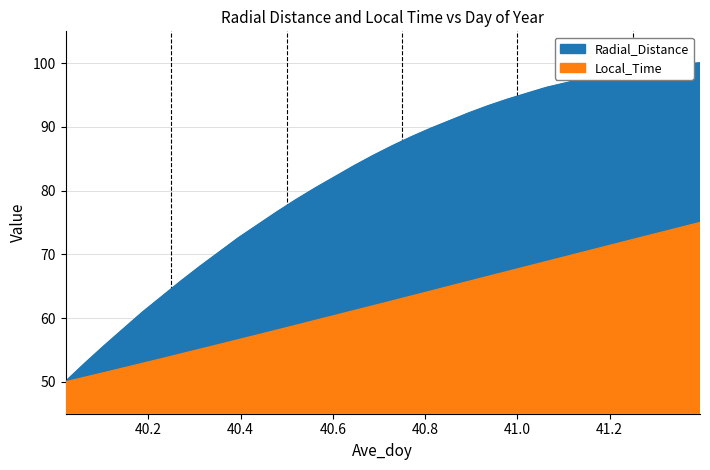

Reading right to left, what are all the values shown in this chart?

Radial_Distance: 100.0	99.8	99.5	99.2	98.7	98.2	97.6	96.8	96.1	95.2	94.3	93.3	92.2	91.0	89.7	88.4	87.0	85.5	83.8	82.1	80.4	78.6	76.6	74.6	72.6	70.3	68.1	65.8	63.3	60.9	58.2	55.6	52.8	50.0
Local_Time: 75.0	74.2	73.5	72.7	71.9	71.2	70.4	69.6	68.9	68.1	67.3	66.6	65.8	65.0	64.2	63.5	62.7	61.9	61.2	60.4	59.6	58.9	58.1	57.4	56.6	55.9	55.1	54.4	53.6	52.9	52.2	51.4	50.7	50.0